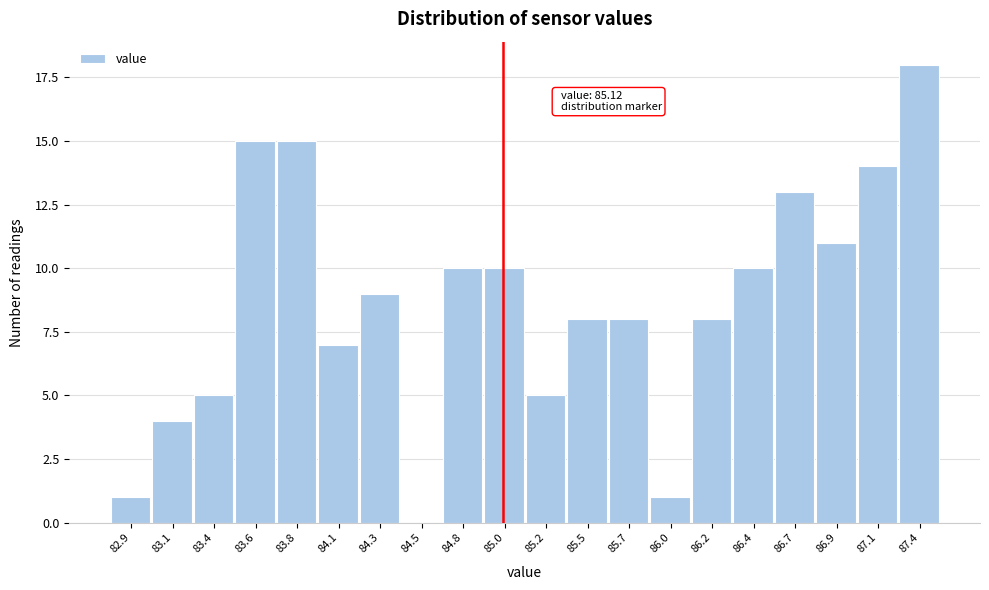

Reading left to right, list all the values displayed in this chart.

82.9=1	83.1=4	83.4=5	83.6=15	83.8=15	84.1=7	84.3=9	84.5=0	84.8=10	85.0=10	85.2=5	85.5=8	85.7=8	86.0=1	86.2=8	86.4=10	86.7=13	86.9=11	87.1=14	87.4=18